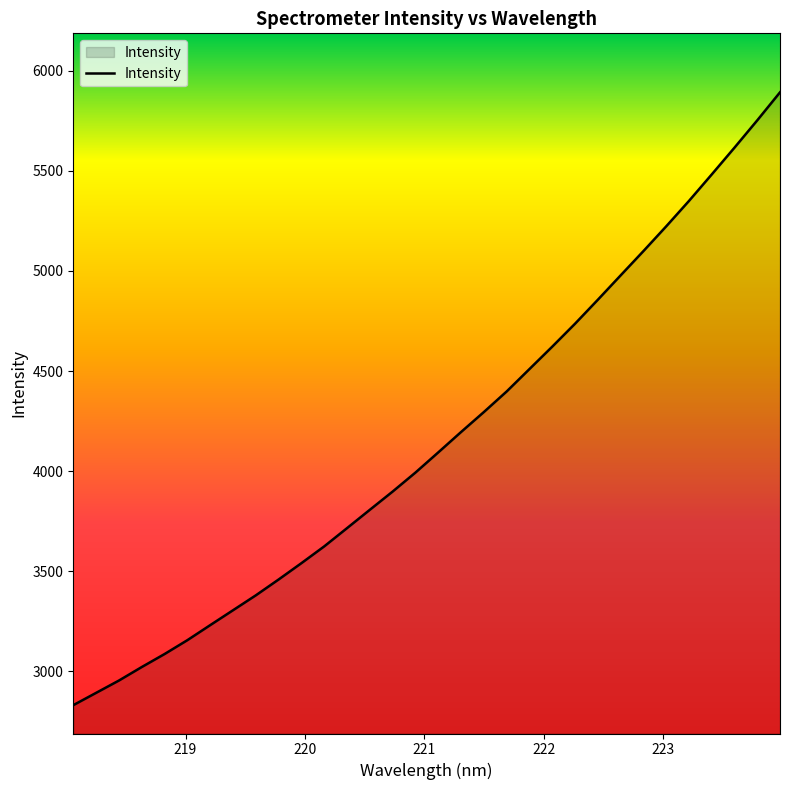

What is the smallest value displayed?

2831.1